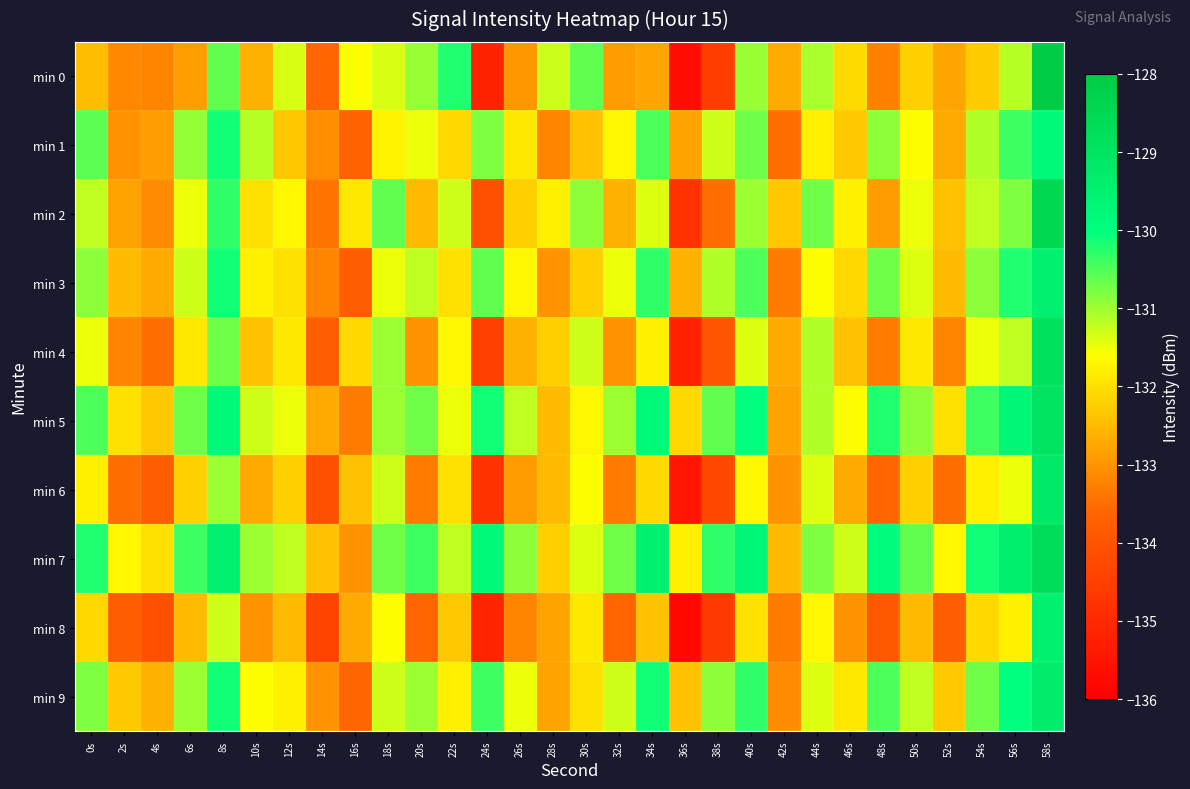

Rank the series by their maximum value, from highest to lowest.

min 0, min 2, min 7, min 4, min 5, min 6, min 9, min 3, min 8, min 1